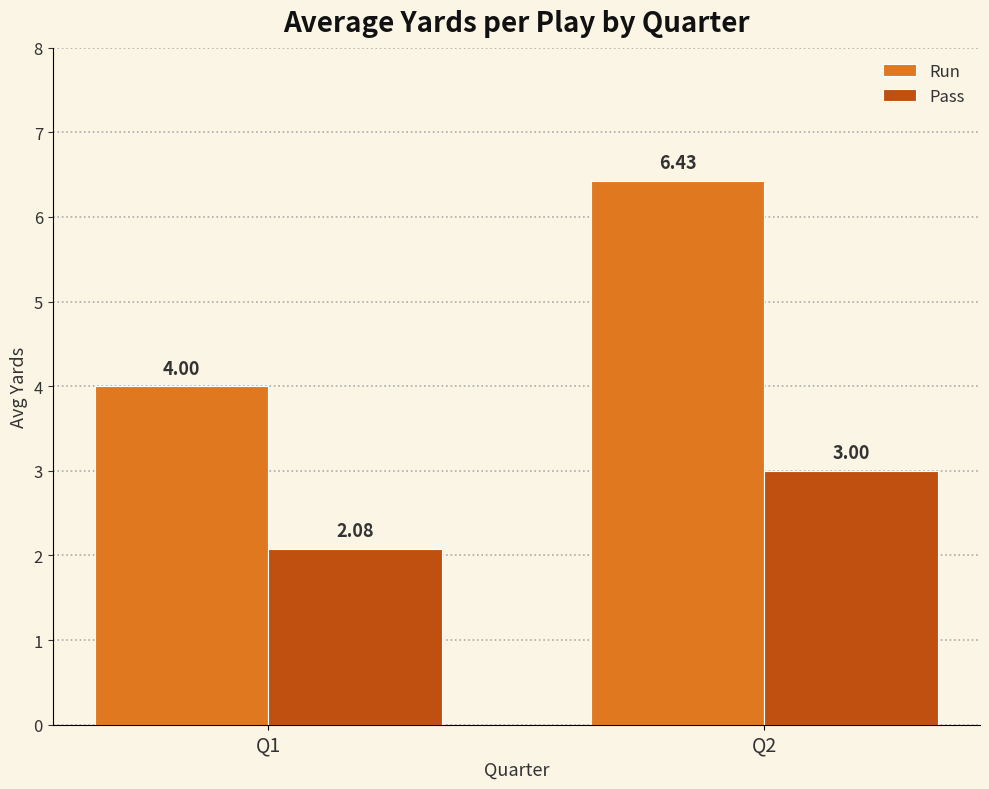

What is the total value across all series at Q1?

6.1